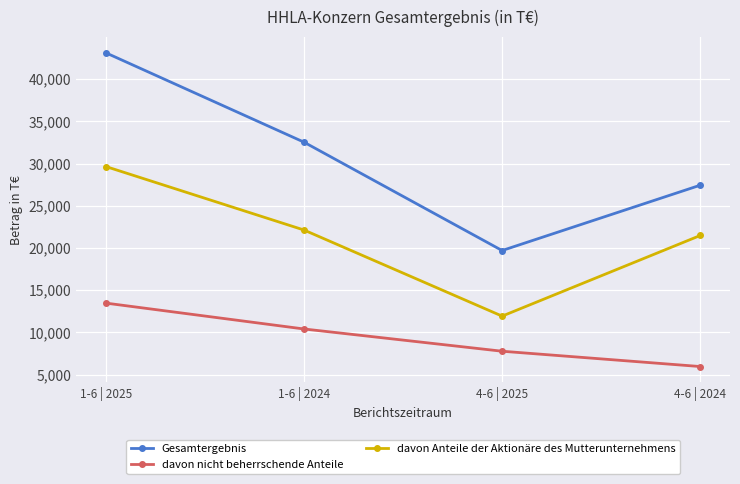

True or false: davon nicht beherrschende Anteile has more than 2 interior local peaks.

False